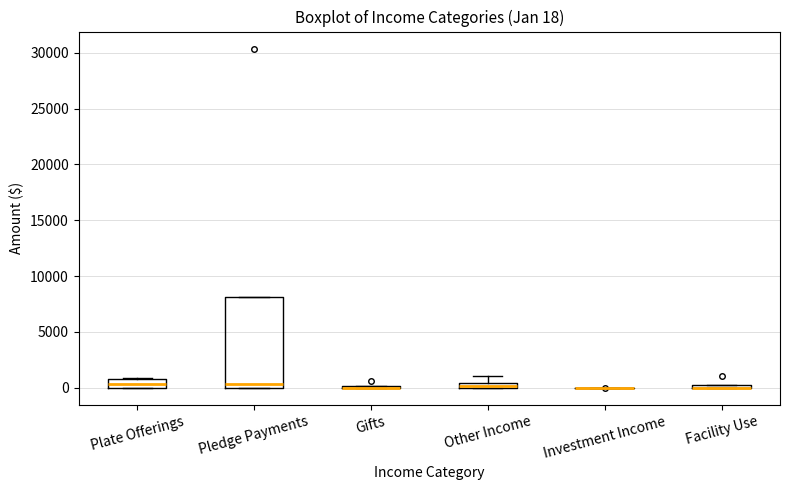

Comparing the boxes themselves (not the whiskers), which one is the tallest?

Pledge Payments